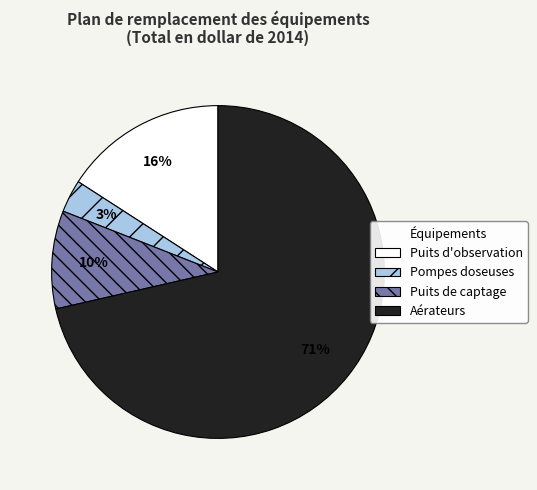

Which has a higher value, Puits de captage or Pompes doseuses?

Puits de captage